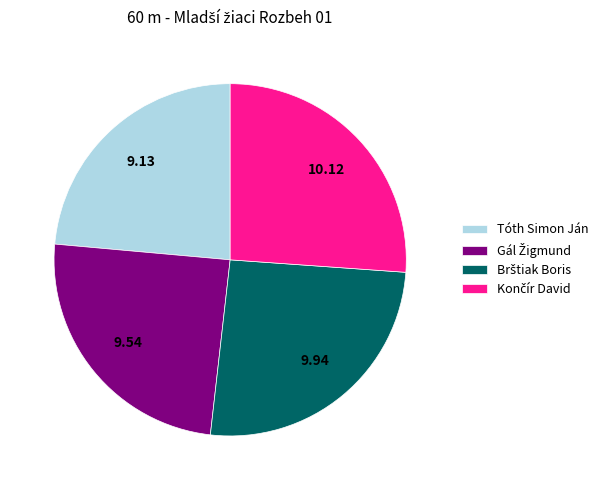

Does any single category account for the majority?

No